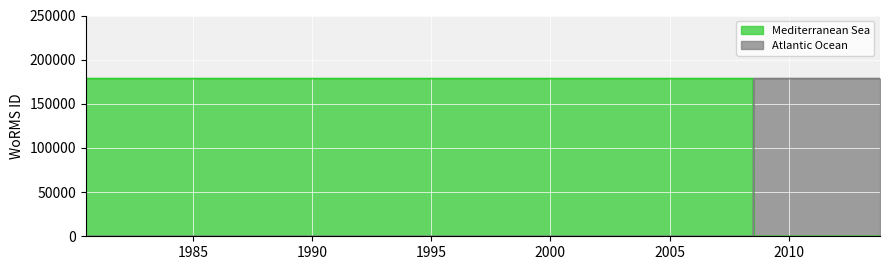

Rank the series at 1980-07-07 from highest to lowest value.

Mediterranean Sea, Atlantic Ocean